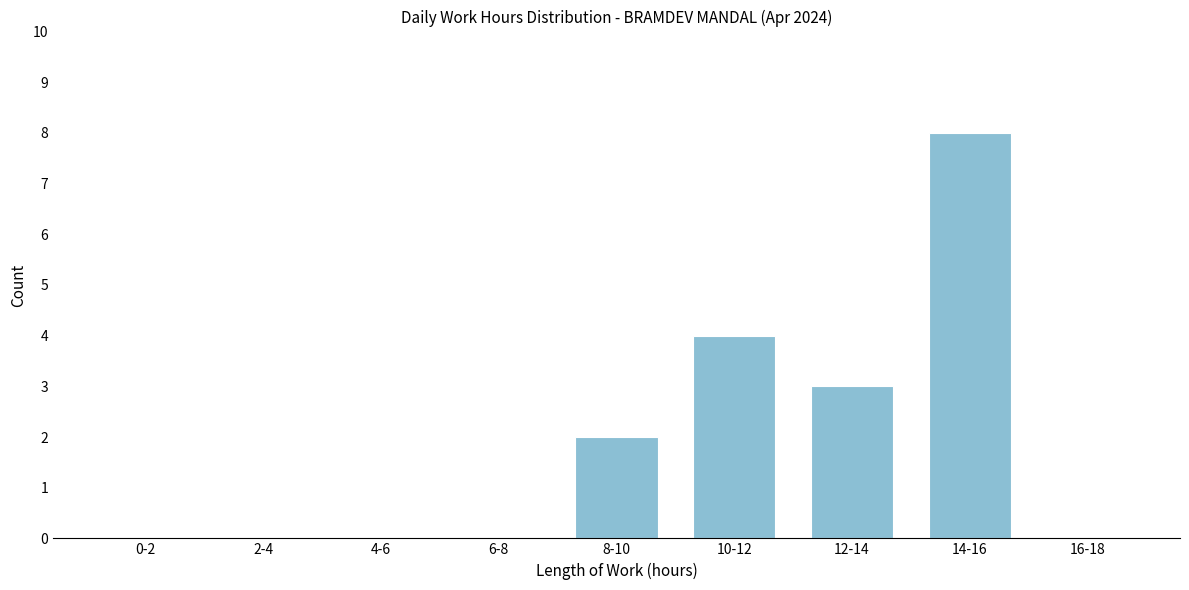

Reading left to right, list all the values displayed in this chart.

0-2=0	2-4=0	4-6=0	6-8=0	8-10=2	10-12=4	12-14=3	14-16=8	16-18=0